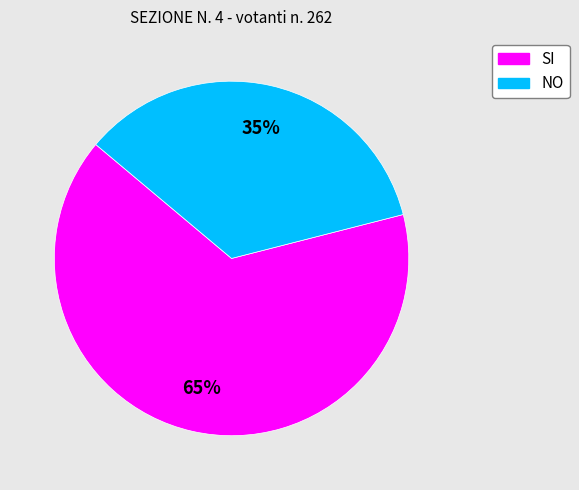

What percentage is the NO slice, to the nearest percent?

35%